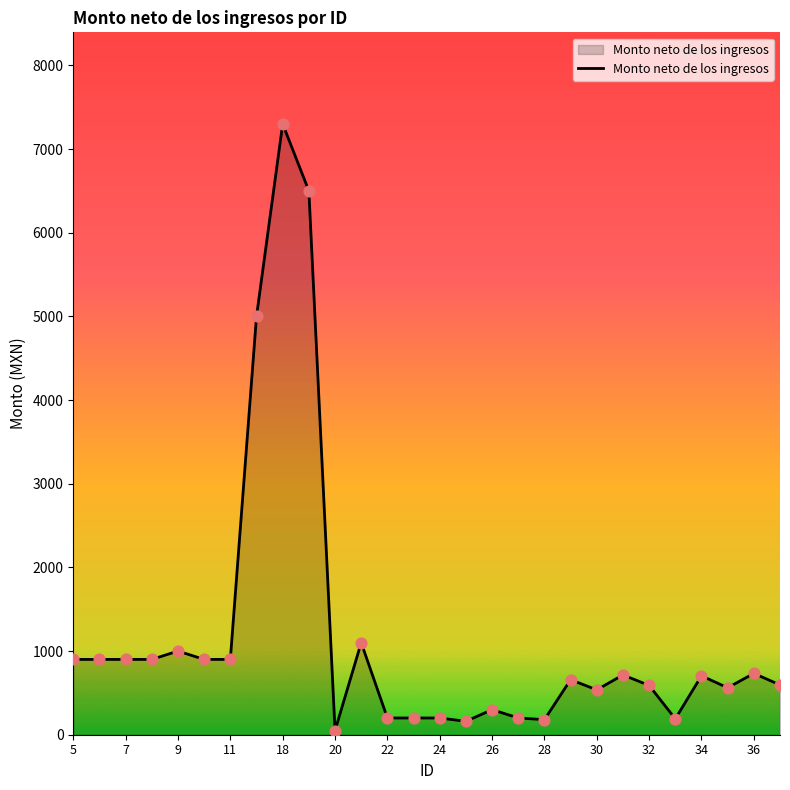

What is the difference between the maximum and minimum values?

7250.0